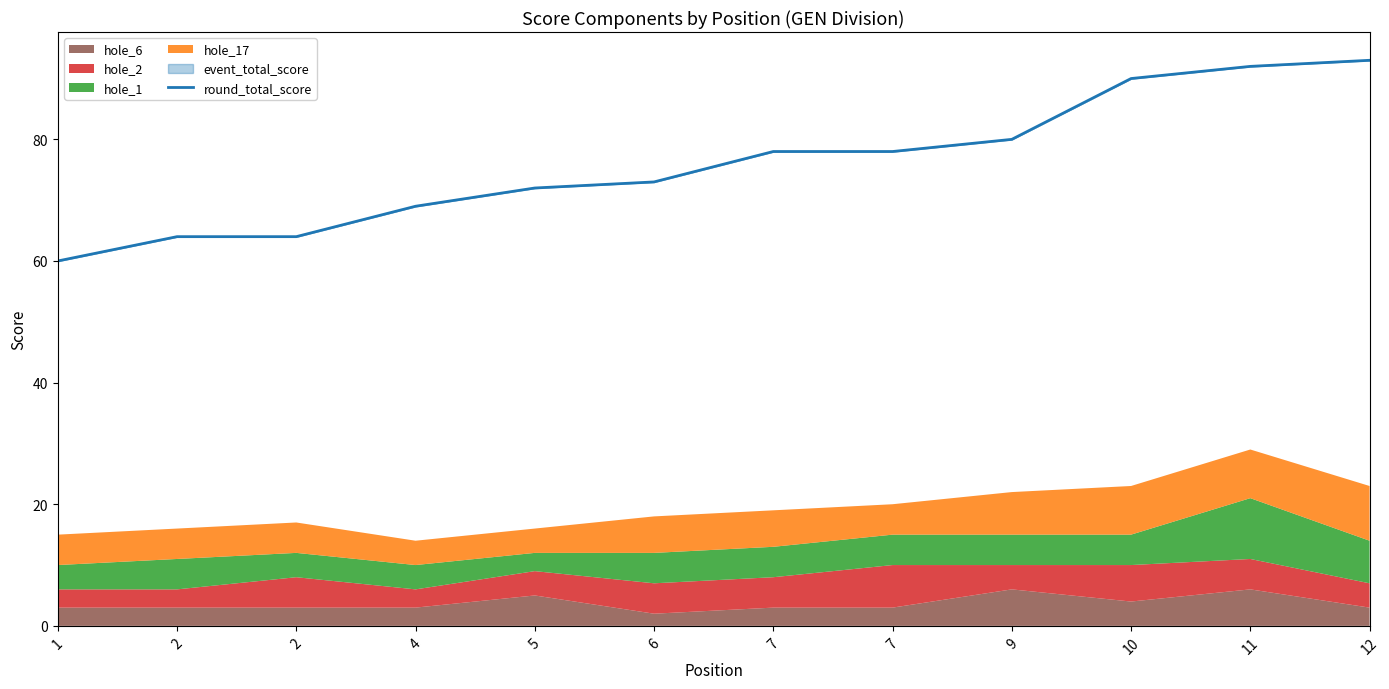

Reading left to right, extract all data points from this chart.

60	64	64	69	72	73	78	78	80	90	92	93